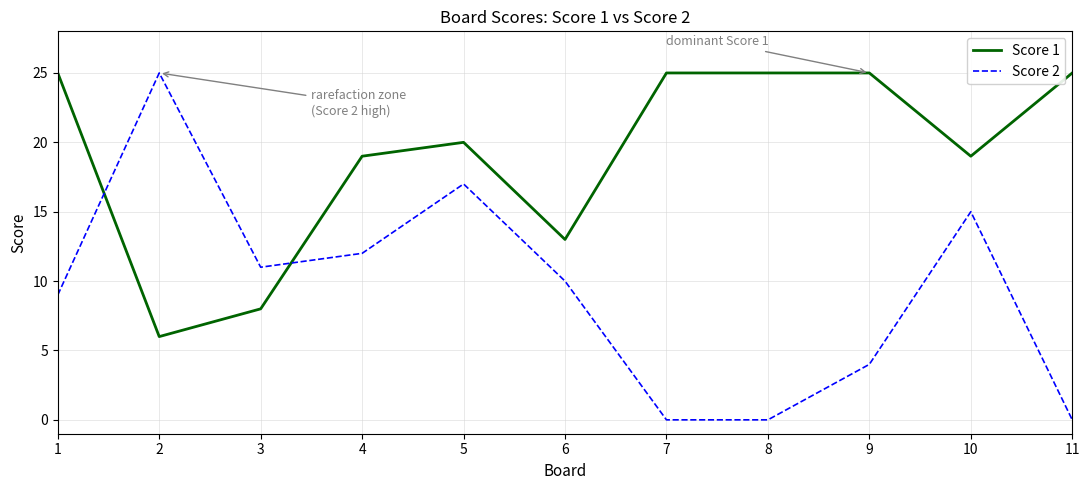

What is the difference between the highest and lowest values at 1?

16